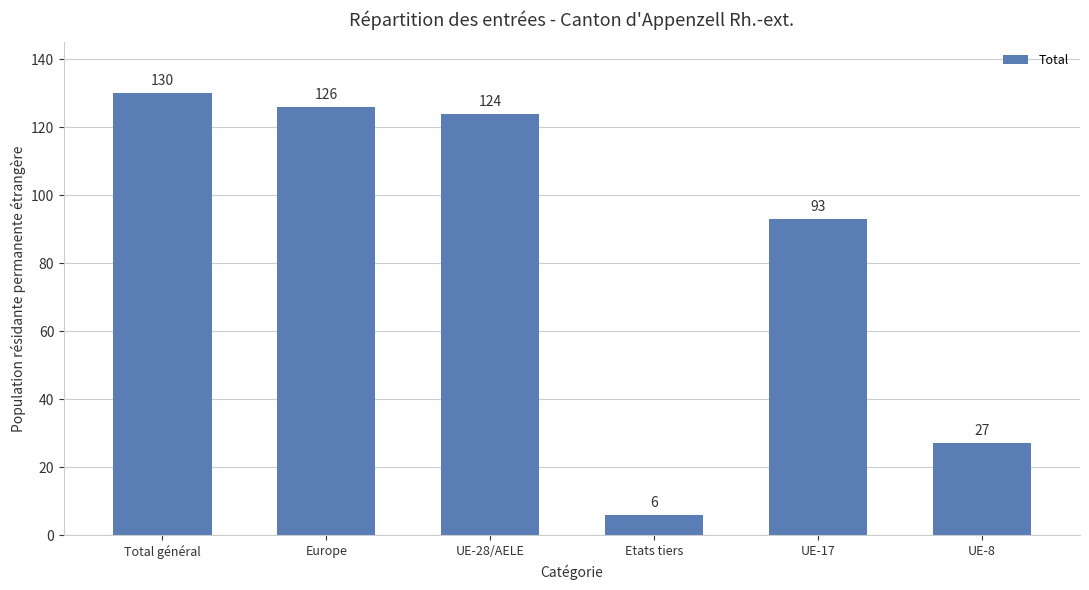

Reading right to left, extract all data points from this chart.

UE-8=27	UE-17=93	Etats tiers=6	UE-28/AELE=124	Europe=126	Total général=130